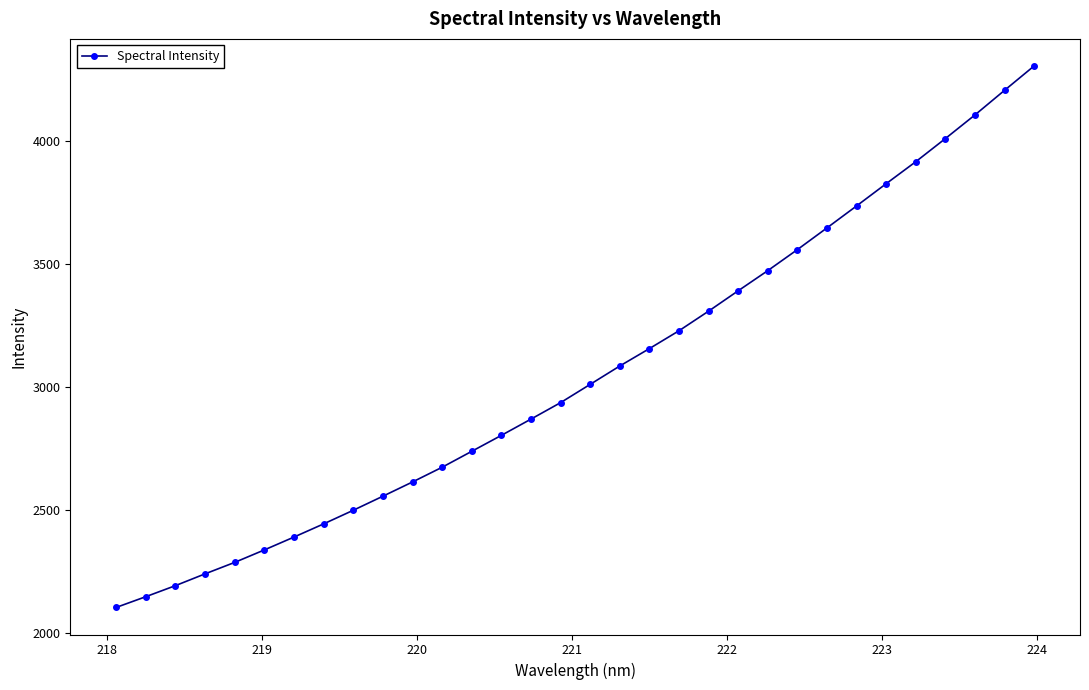

How many data points does each series have?

32